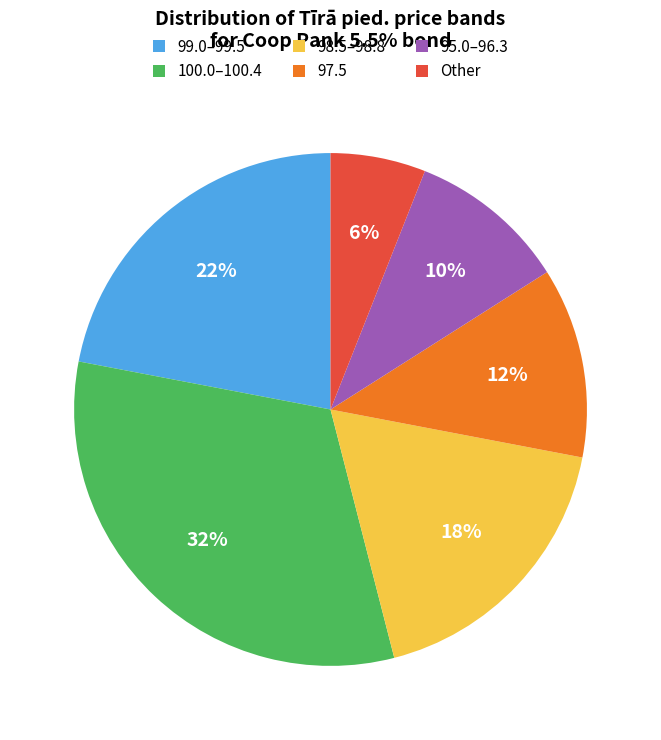

To the nearest percent, what is the average slice percentage?

17%